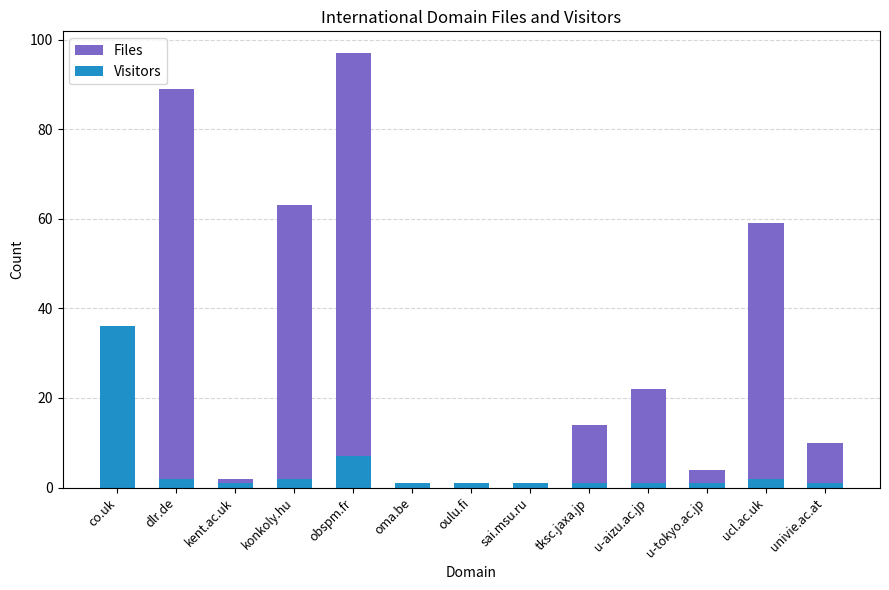

The Visitors series shows 2 at dlr.de. True or false?

True